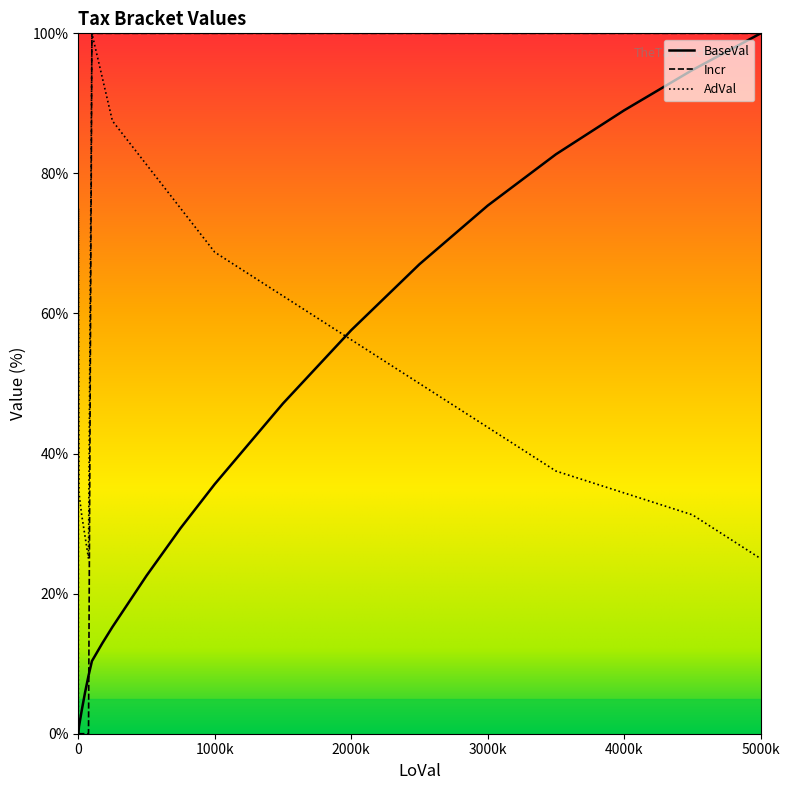

Count the number of data series in this chart.

3